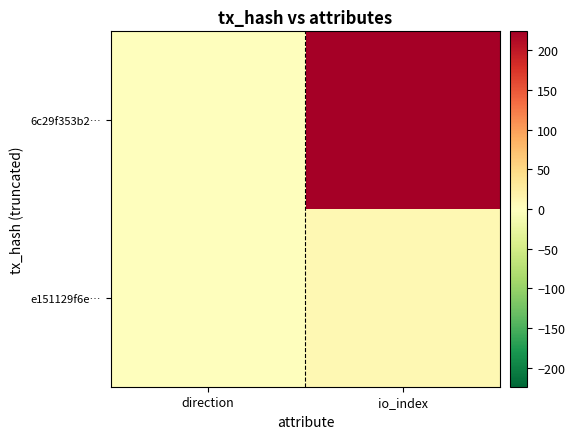

What is the spread (max minus min) of values at io_index?

214